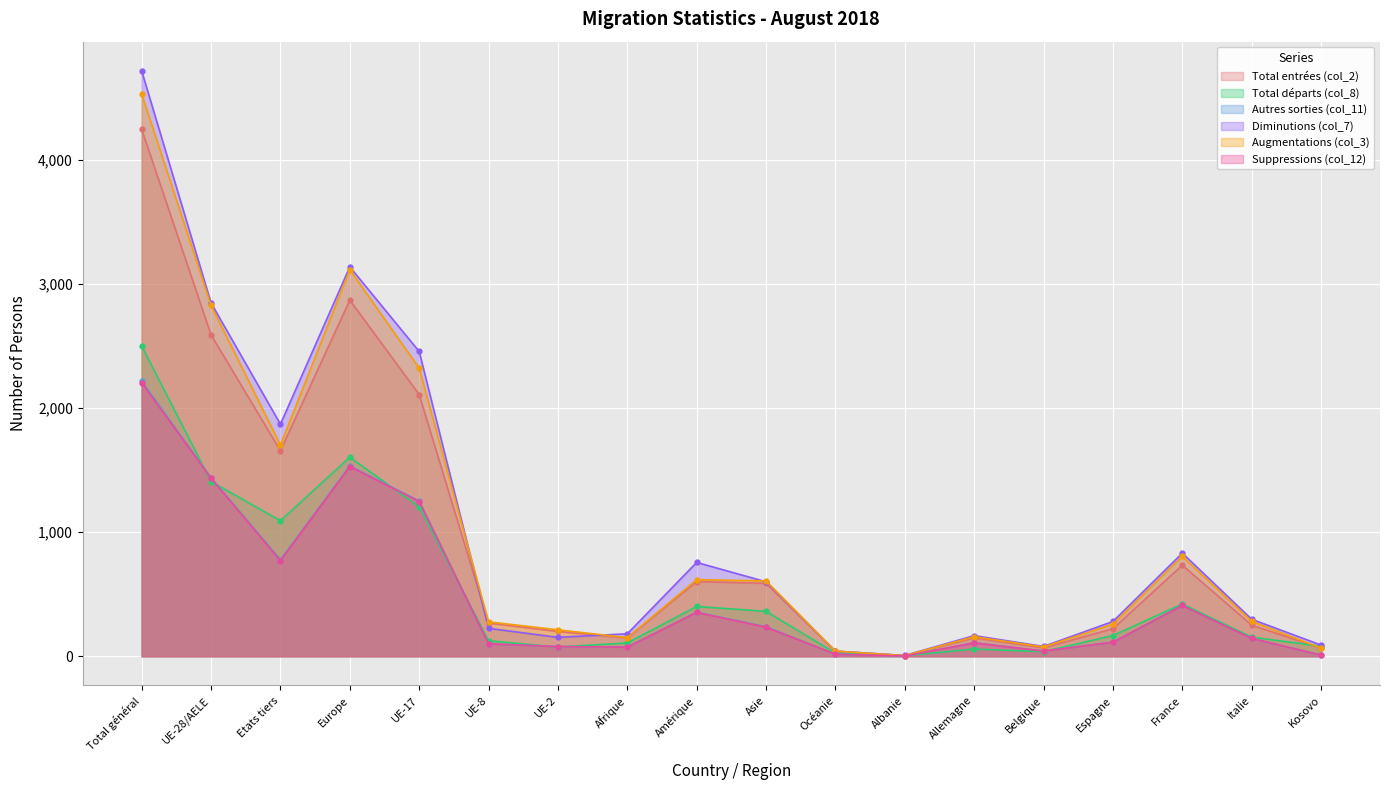

Does the chart display data point markers on the line(s)?

Yes